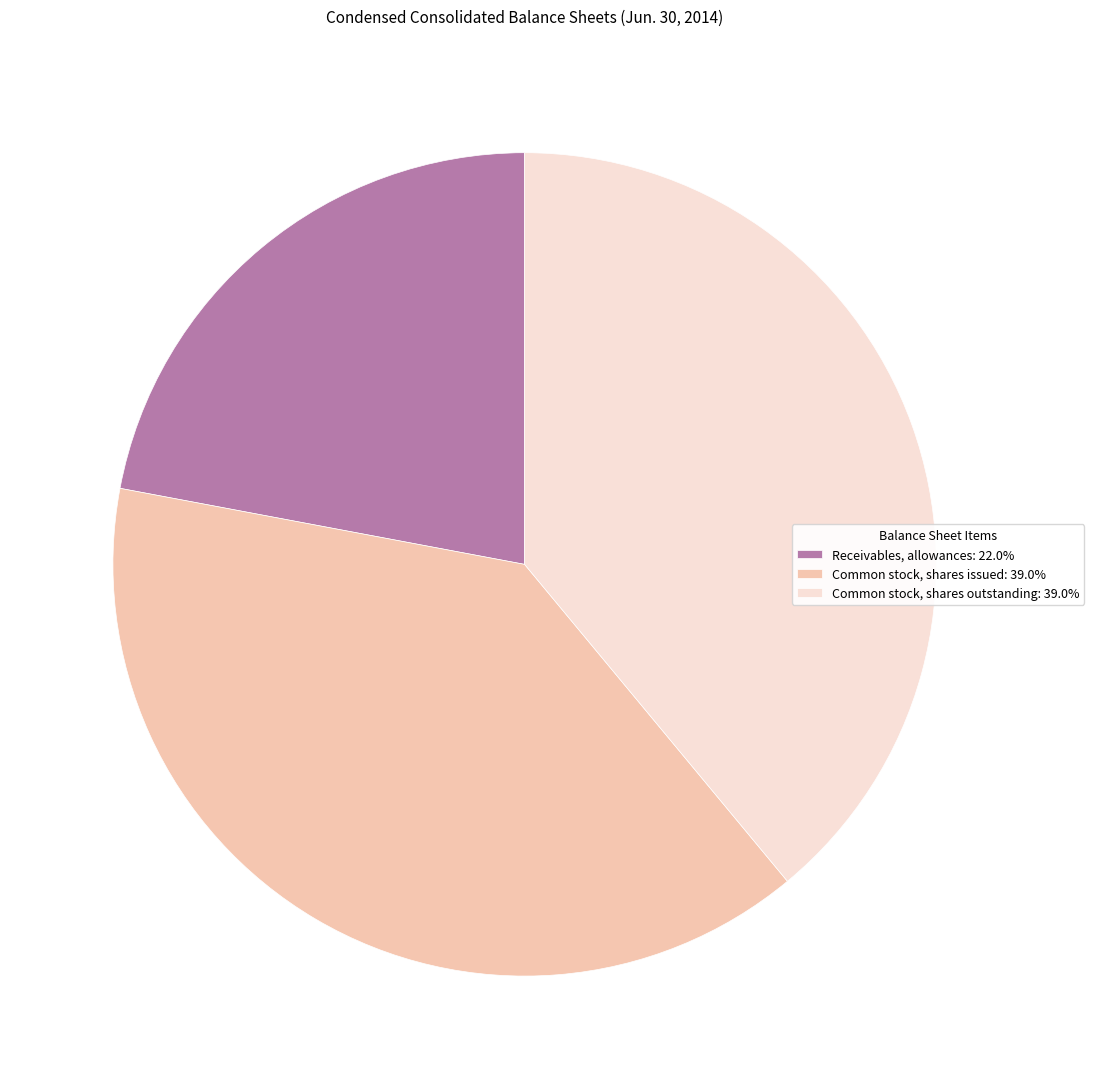

Is there a majority slice in this chart?

No